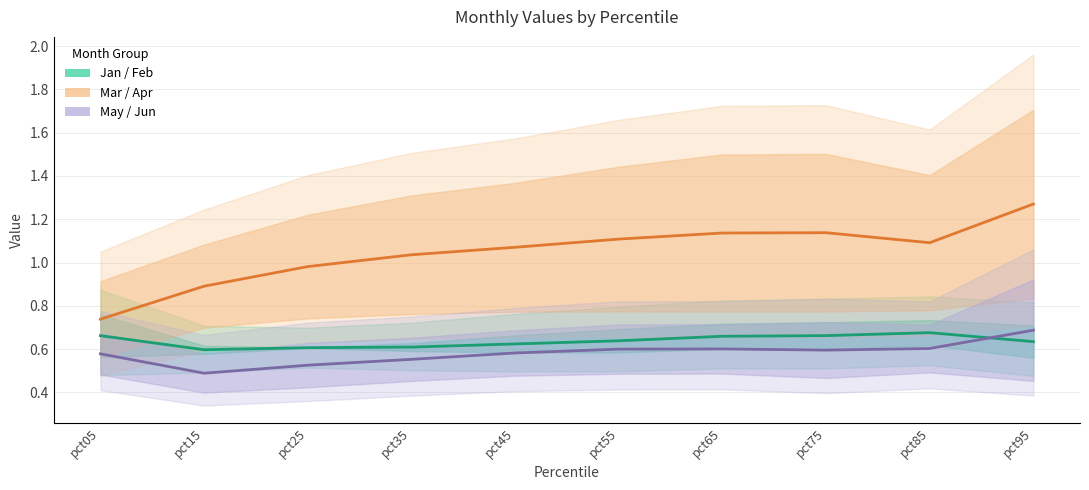

At pct05, list the series in order from largest to smallest.

Mar/Apr center, Jan/Feb center, May/Jun center